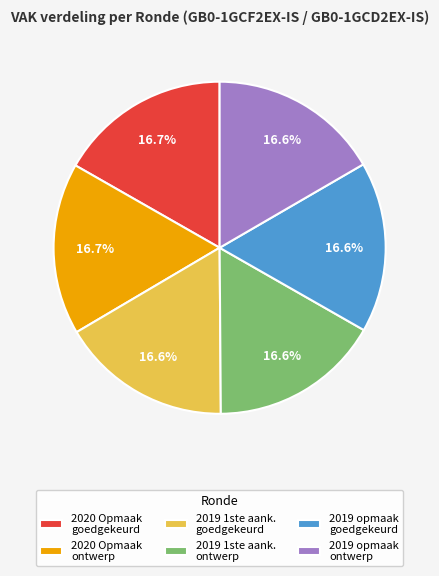

What percentage do 2019 opmaak goedgekeurd and 2020 Opmaak goedgekeurd together represent?

33.4%